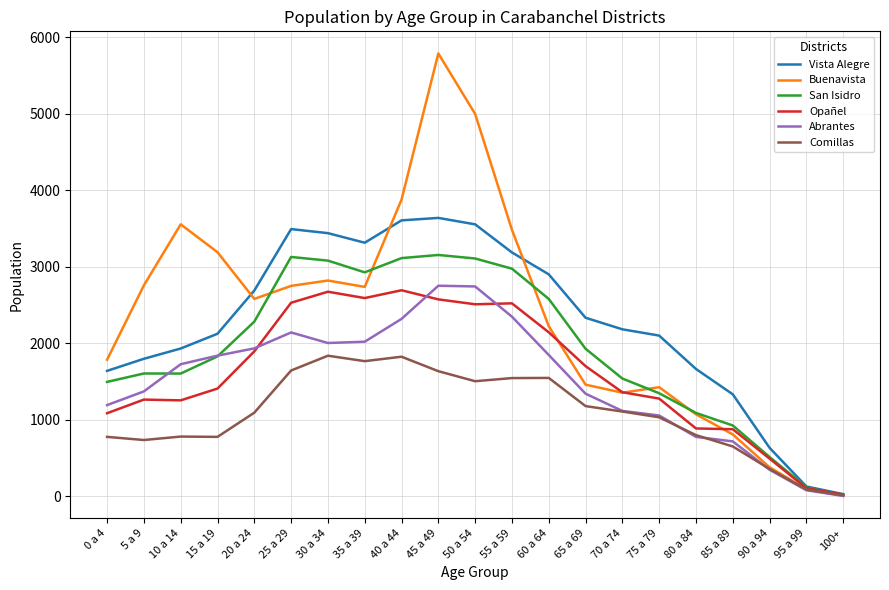

Which series has the widest spread of values?

Buenavista